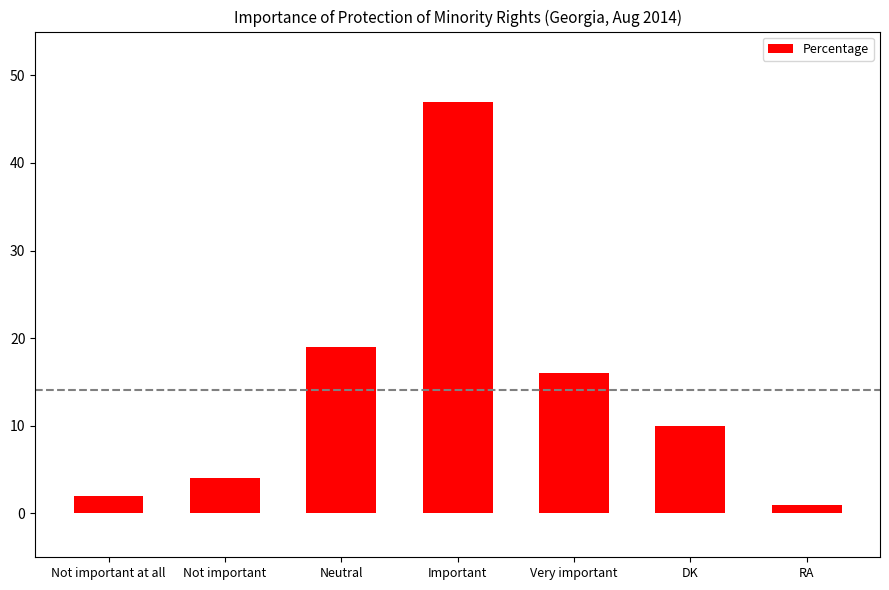

At which label is the value closest to 24?

Neutral